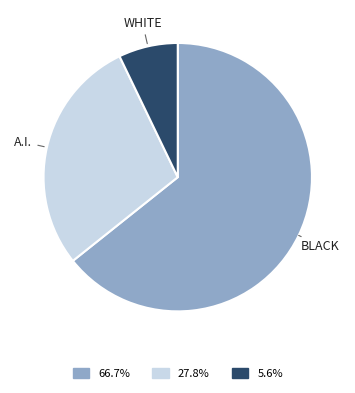

Does any single category account for the majority?

Yes